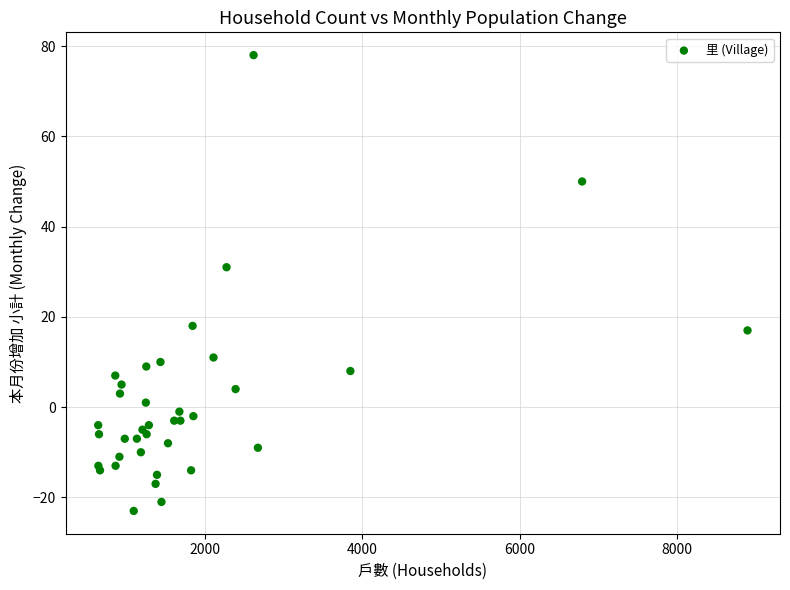

What Y value in the scatter plot is closest to 27?

31